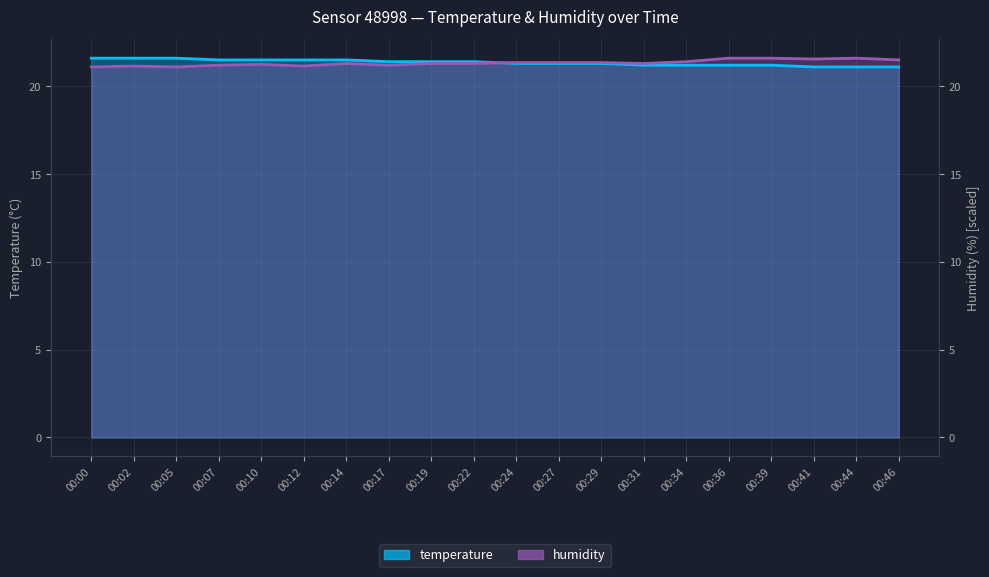

Is it true that humidity equals 21.6 at 00:41?

True